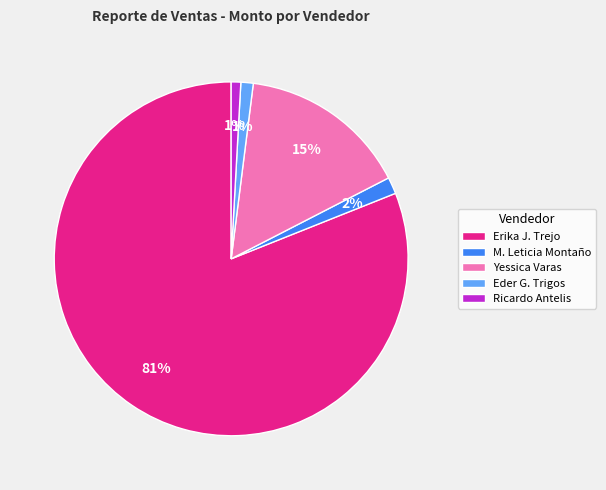

To the nearest percent, what portion does Eder G. Trigos represent?

1%